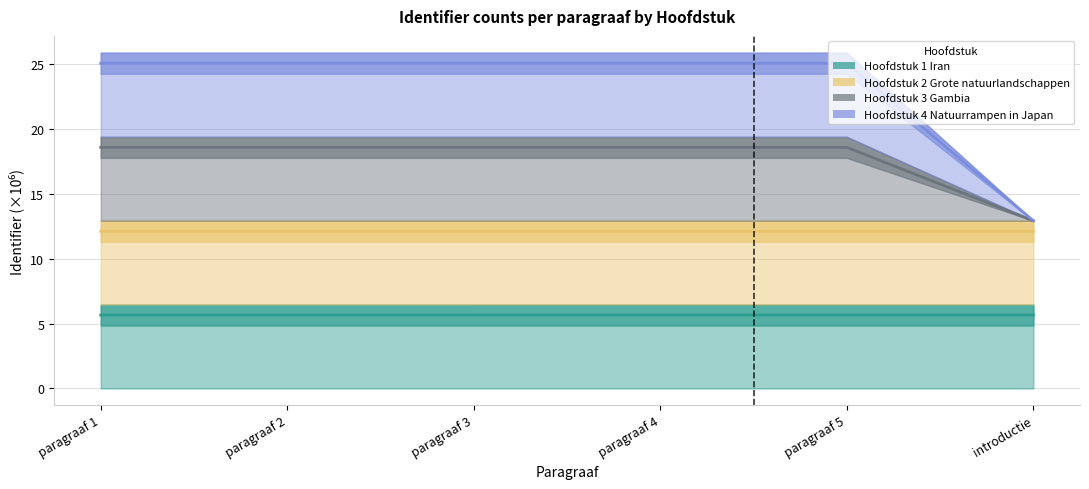

What is the label of the 1st point from the right?

introductie